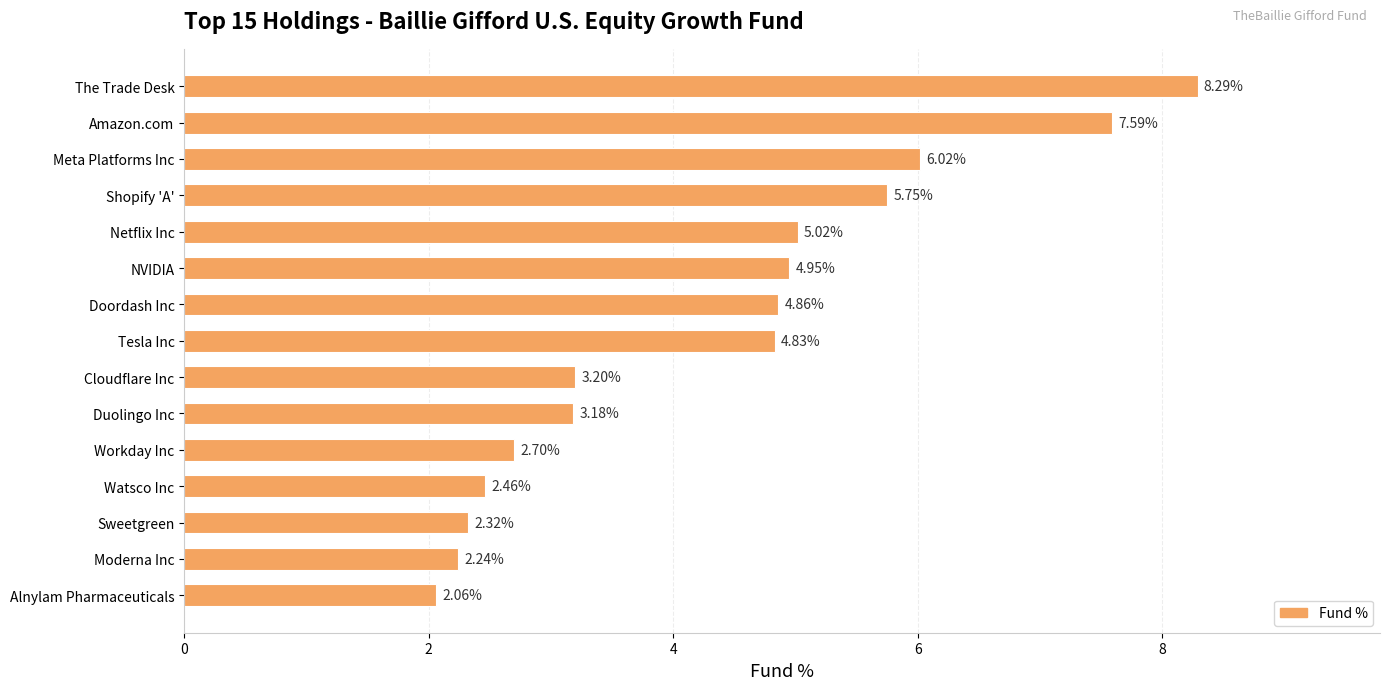

What is the label of the 12th bar from the bottom?

Shopify 'A'